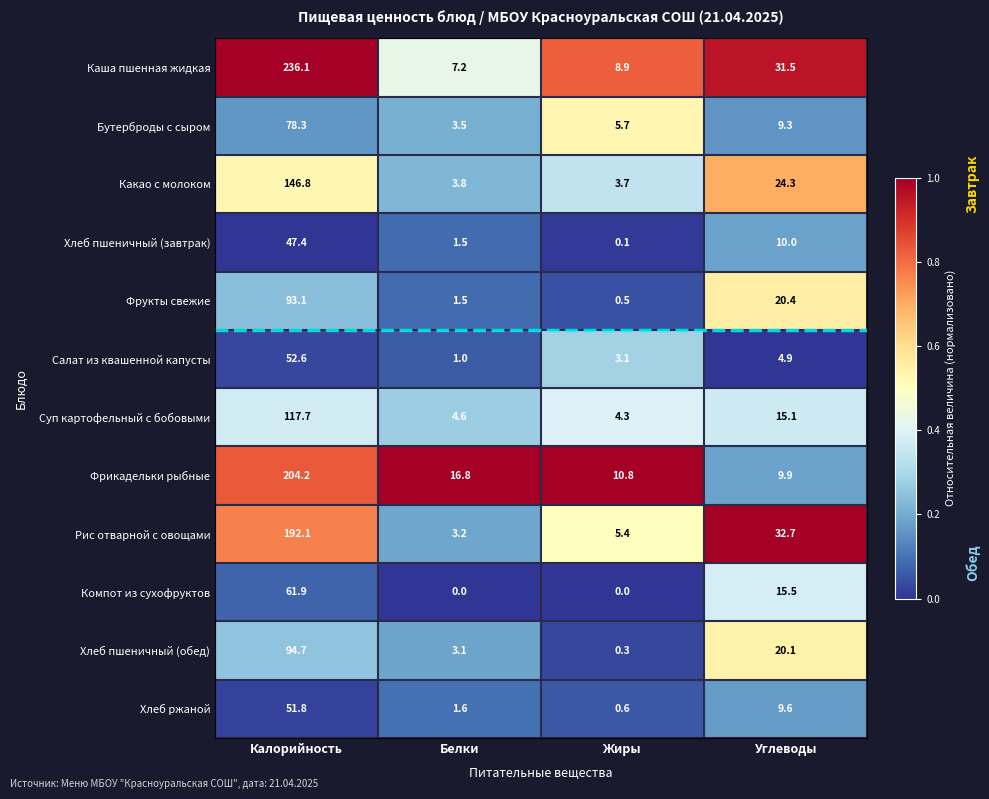

What is the average value of the Фрукты свежие series?

28.9